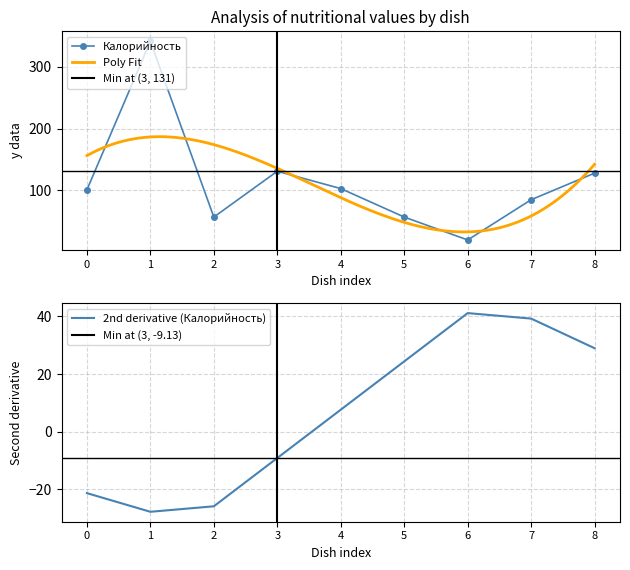

True or false: Калорийность has a value of 41 at 0.

False